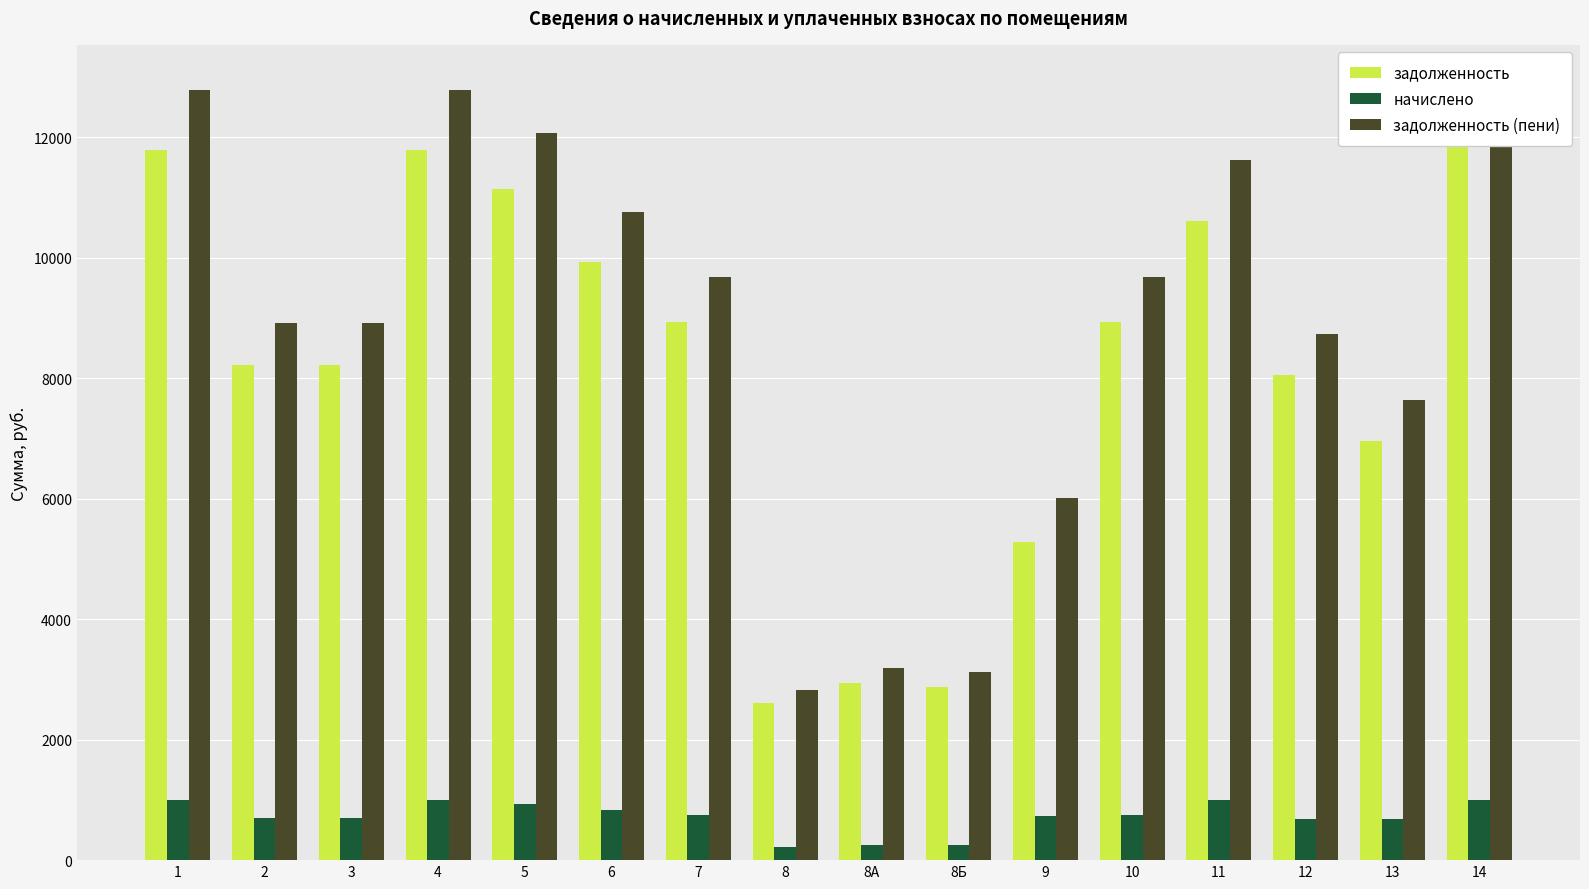

How many bars are there in each group?

3